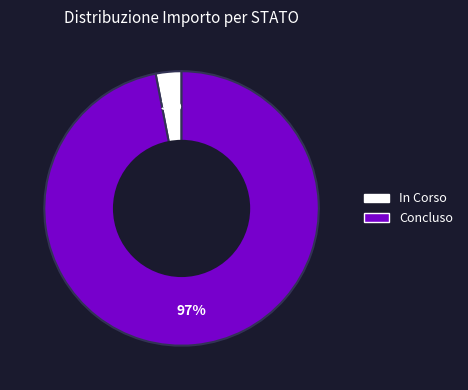

To the nearest percent, what is the average slice percentage?

50%